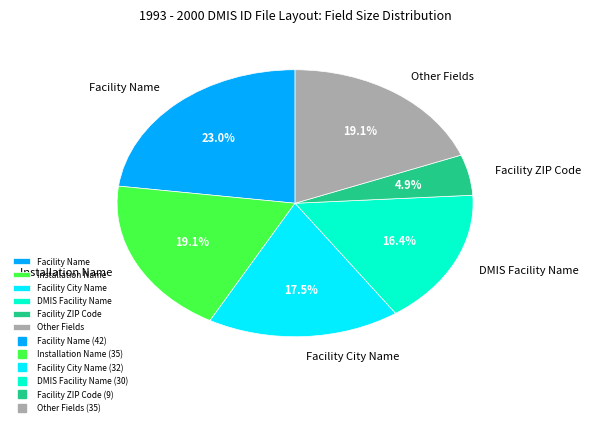

Is the sum of Facility ZIP Code and Other Fields greater than half?

No